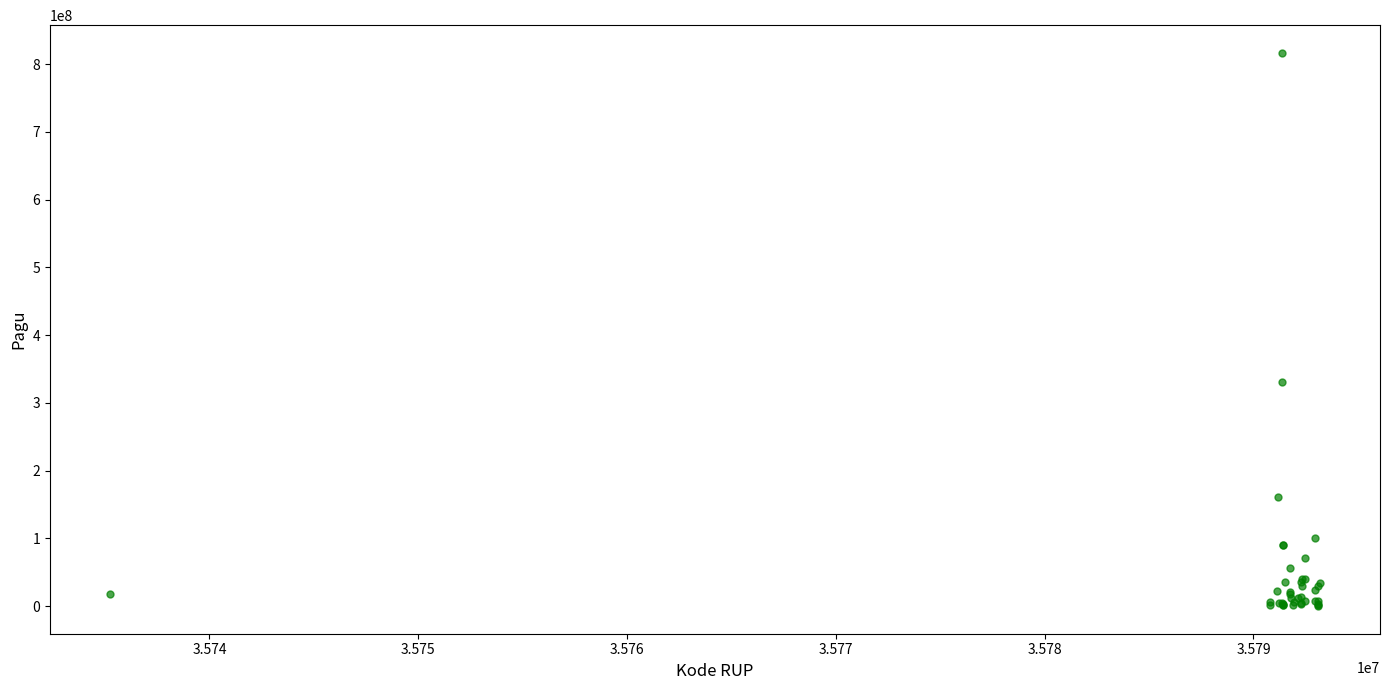

What Y value in the scatter plot is closest to 408450000?

331500000